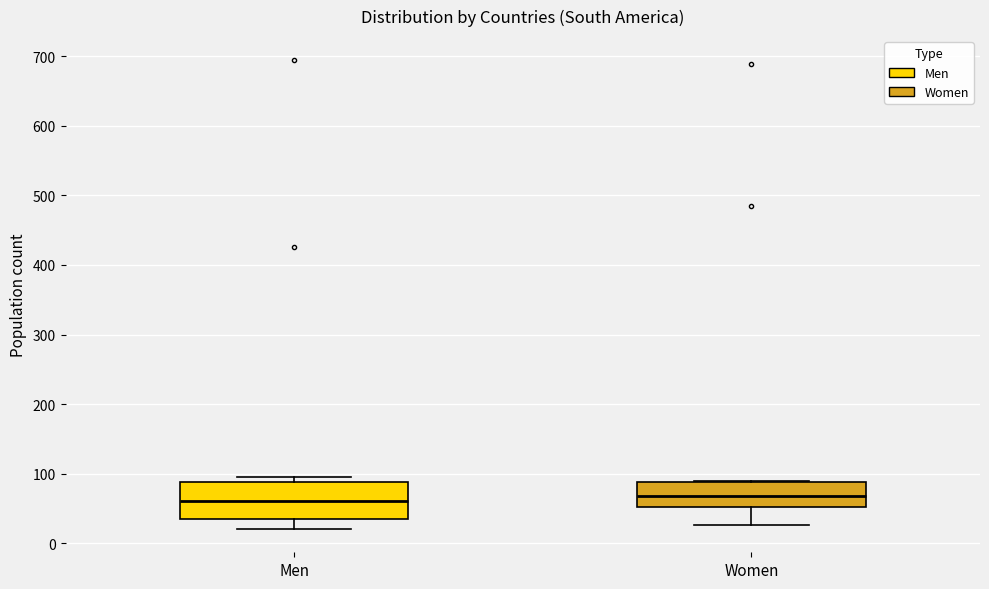

Reading left to right, read every box against the y-axis: the position of its median line, the range the box covers, and the ends of its whiskers. The values are not printed on the chart, so give them approximately, as read against the axis.

Men: median 60, box 40 to 90, whiskers 20 to 100
Women: median 70, box 50 to 90, whiskers 30 to 90